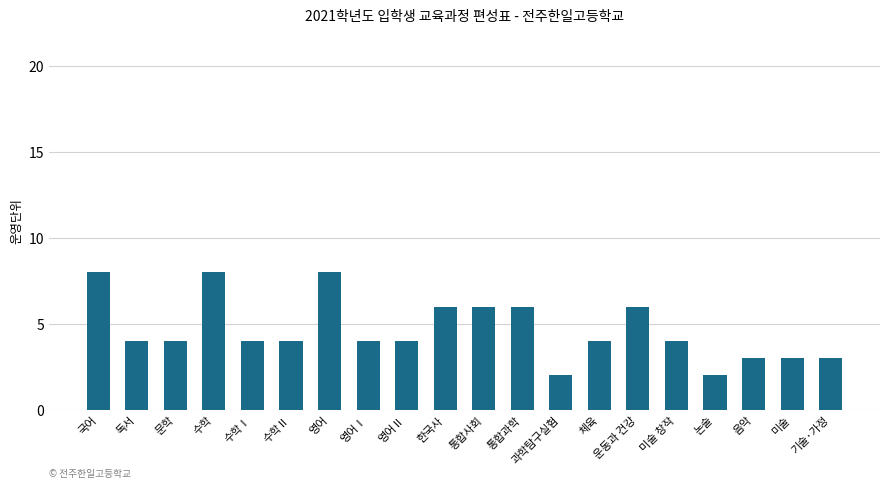

What is the difference between the maximum and minimum values?

6